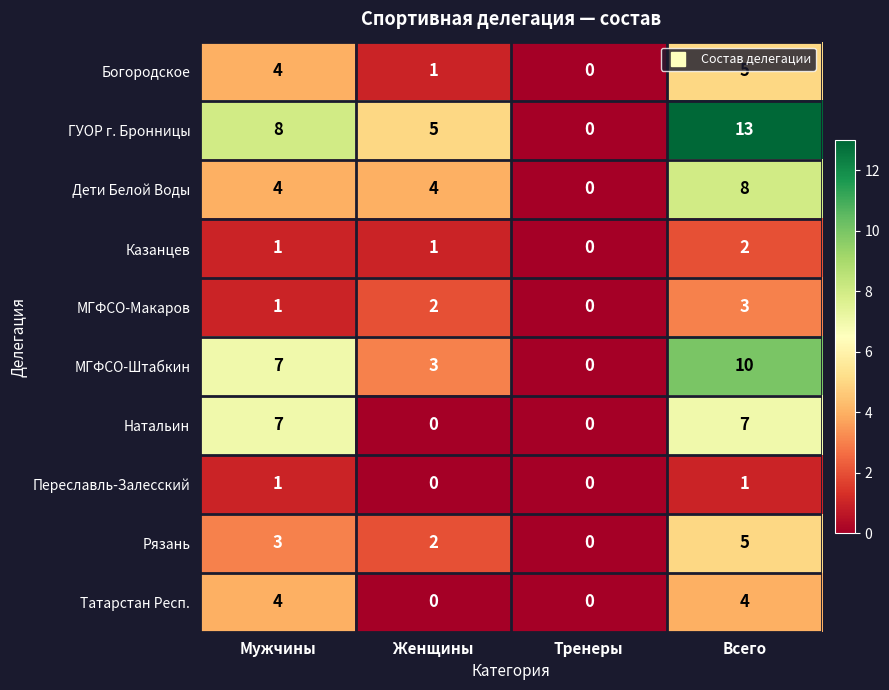

What is the maximum value for ГУОР г. Бронницы?

13